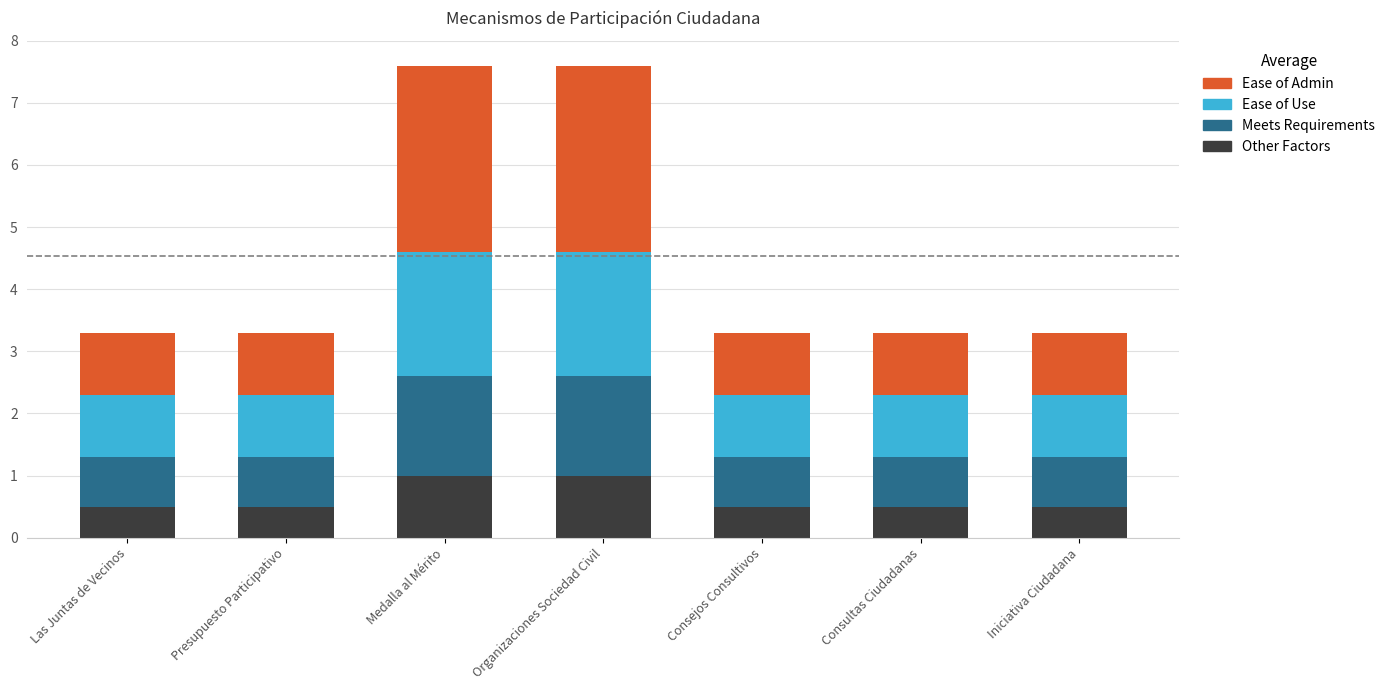

What is the average value of the Other Factors series?

0.6